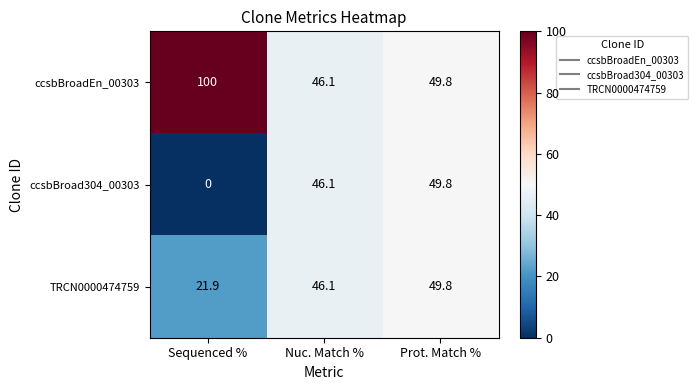

Is it true that TRCN0000474759 equals 13.9 at Sequenced %?

False